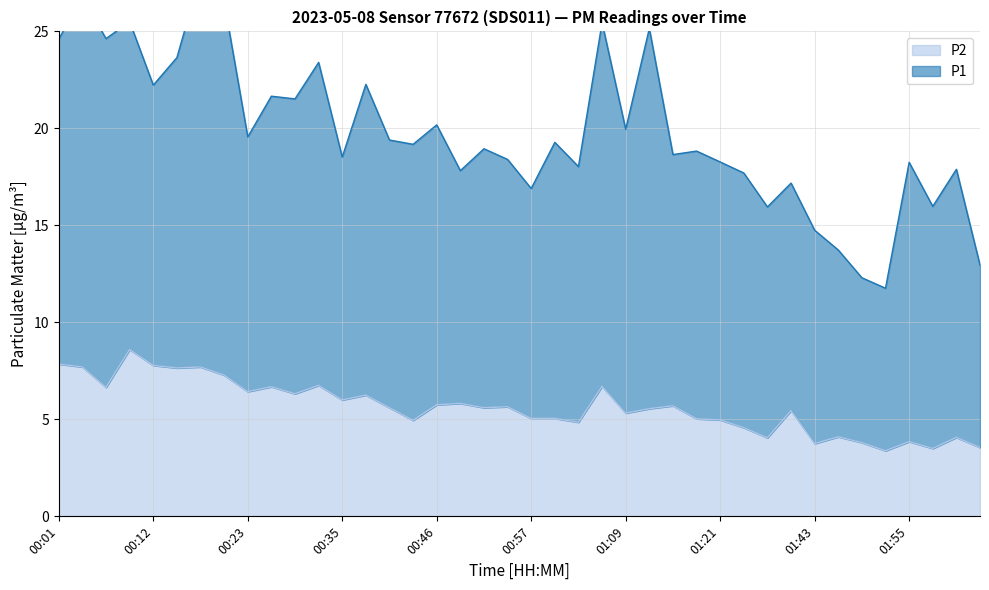

How many interior local peaks (higher than both neighbors) does the data have?

13